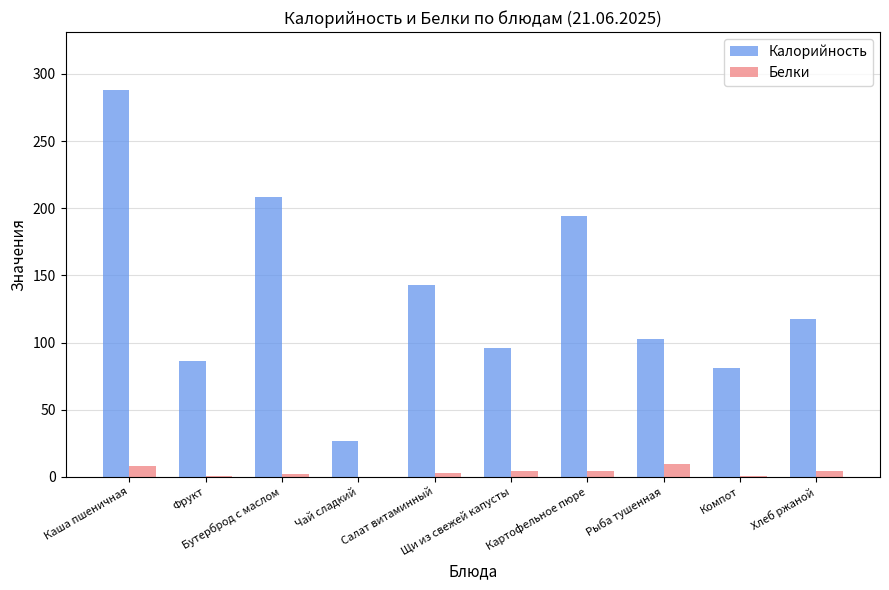

What is the sum of all Белки values?

36.8